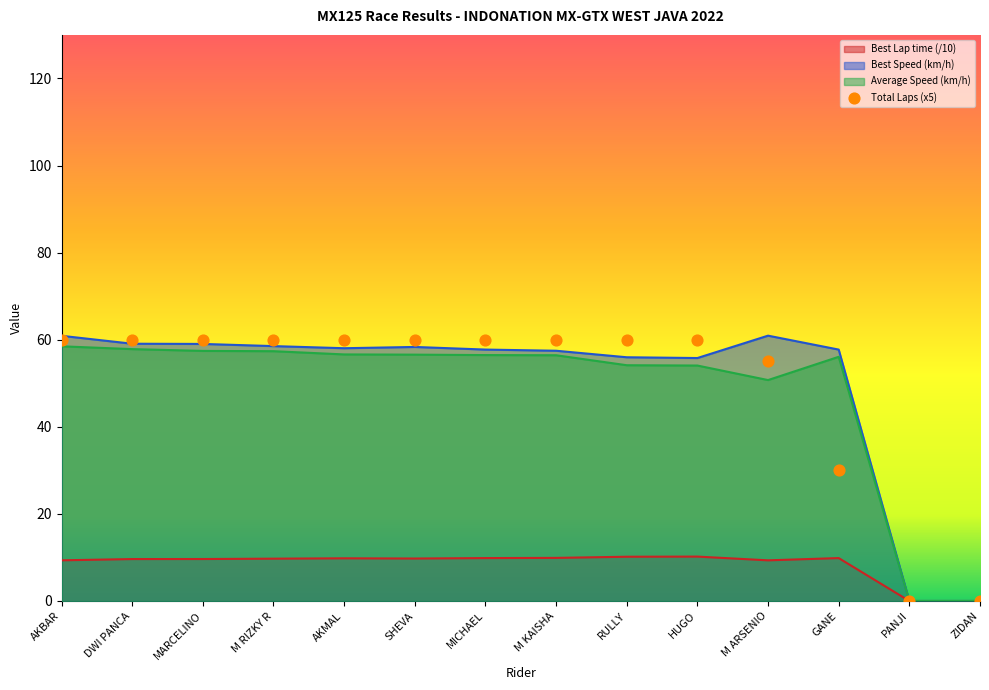

Which series contains the lowest Y value?

Total Laps